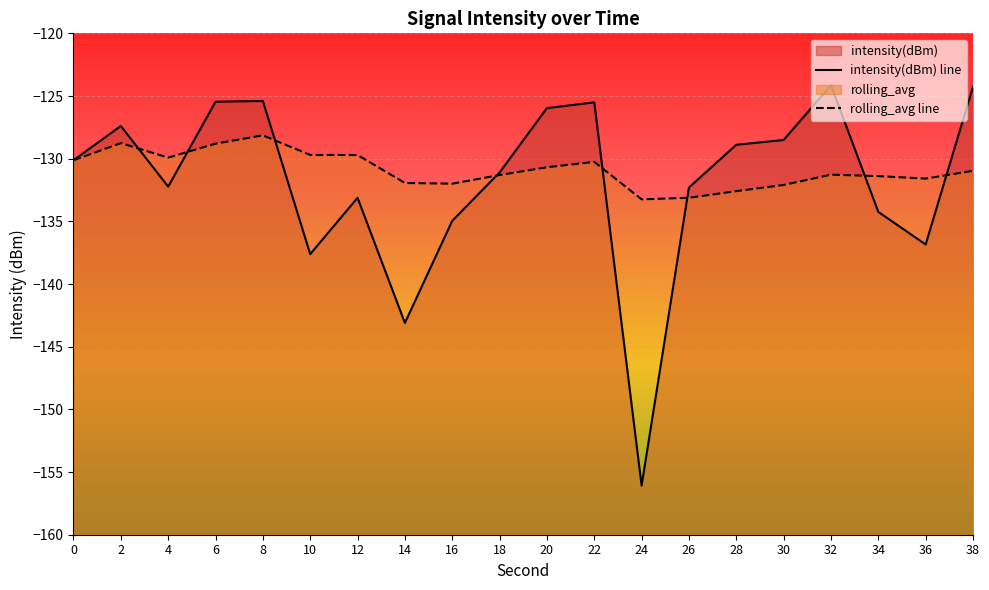

Reading left to right, what are all the values shown in this chart?

intensity(dBm): 0=-130.1	2=-127.4	4=-132.2	6=-125.5	8=-125.4	10=-137.6	12=-133.1	14=-143.1	16=-135.0	18=-131.1	20=-126.0	22=-125.5	24=-156.1	26=-132.3	28=-128.9	30=-128.5	32=-124.1	34=-134.2	36=-136.8	38=-124.3
rolling_avg: 0=-130.1	2=-128.8	4=-129.9	6=-128.8	8=-128.1	10=-129.7	12=-129.7	14=-131.9	16=-132.0	18=-131.3	20=-130.7	22=-130.3	24=-133.2	26=-133.1	28=-132.6	30=-132.1	32=-131.3	34=-131.4	36=-131.6	38=-131.0